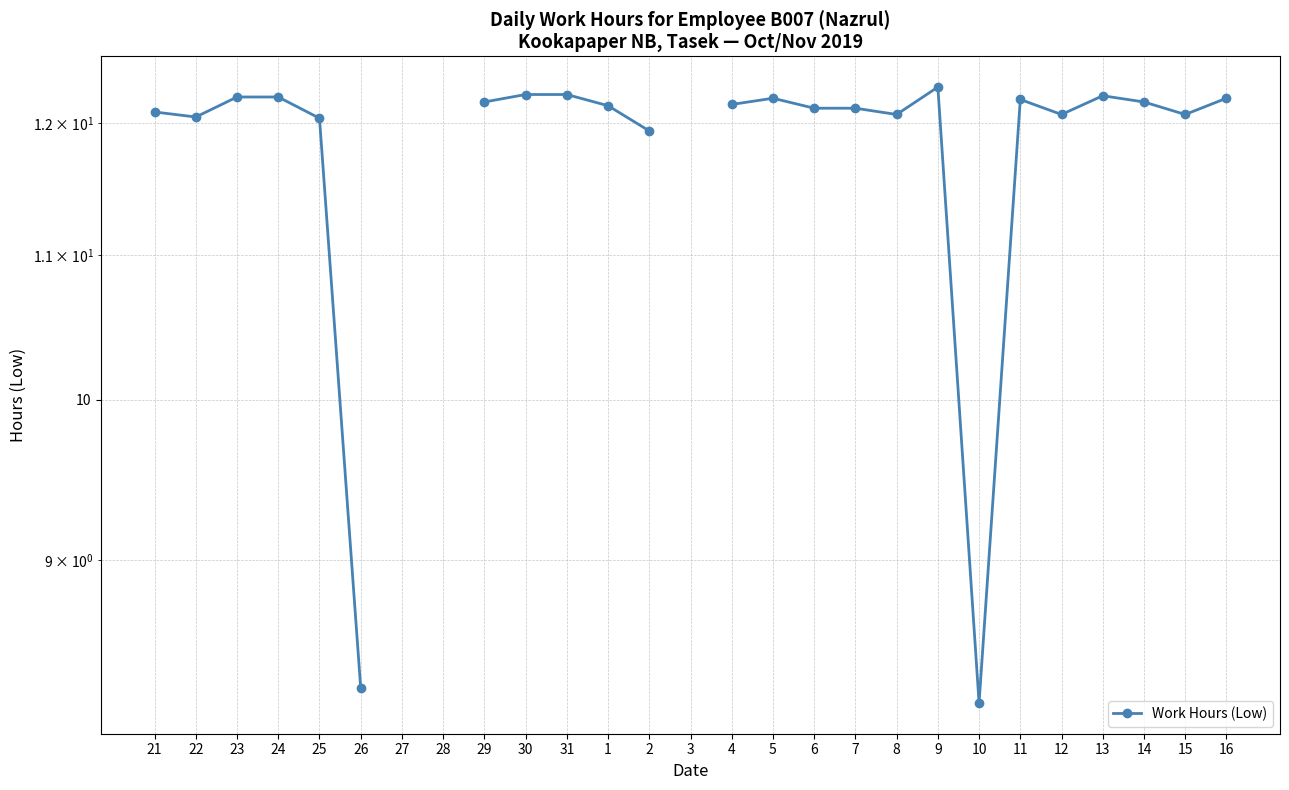

Which category has the highest value across all series?

9